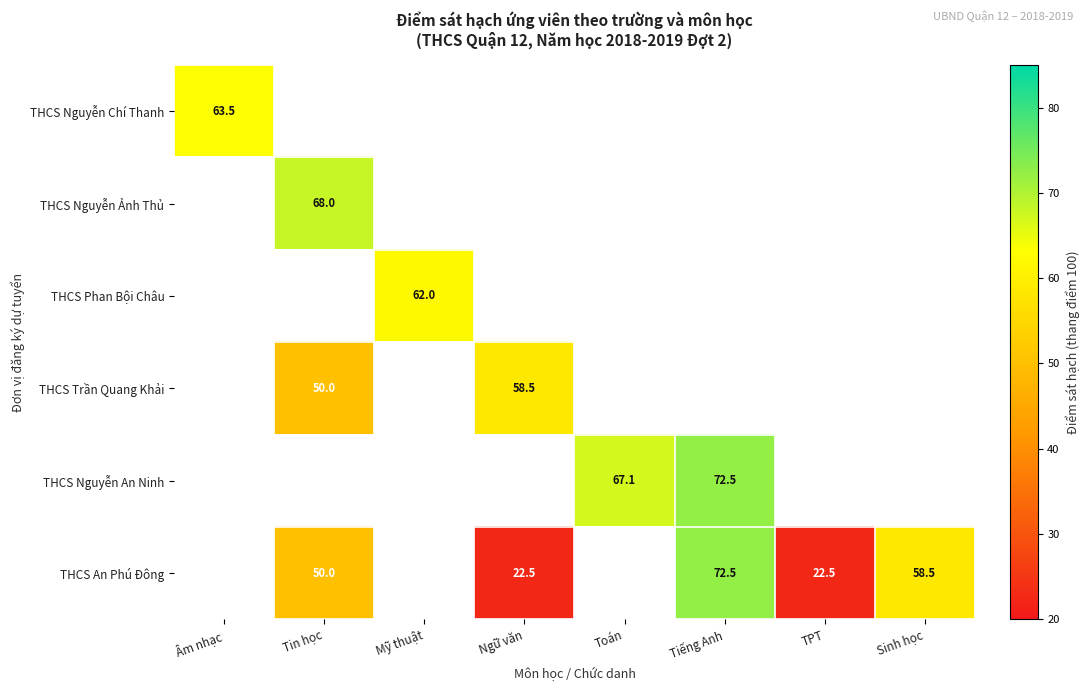

True or false: THCS An Phú Đông has a value of 11.4 at Ngữ văn.

False